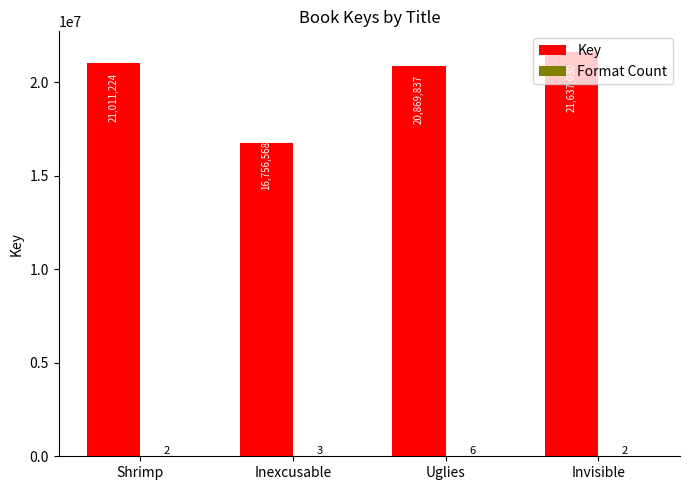

The value of Key at Inexcusable is 6576861. True or false?

False